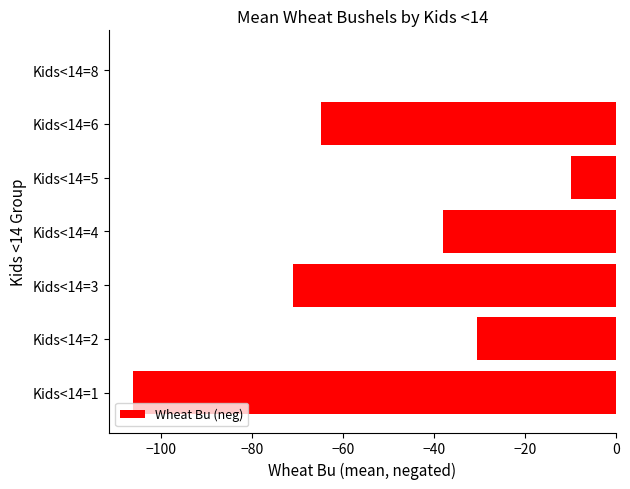

Between Kids<14=4 and Kids<14=8, which is larger?

Kids<14=8